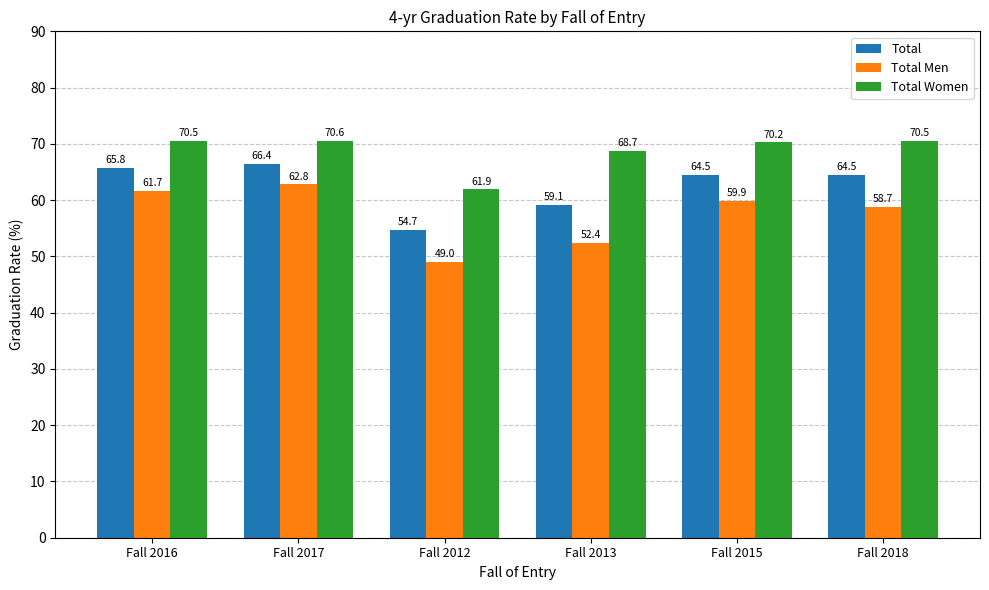

At which category does the chart reach its minimum across all series?

Fall 2012